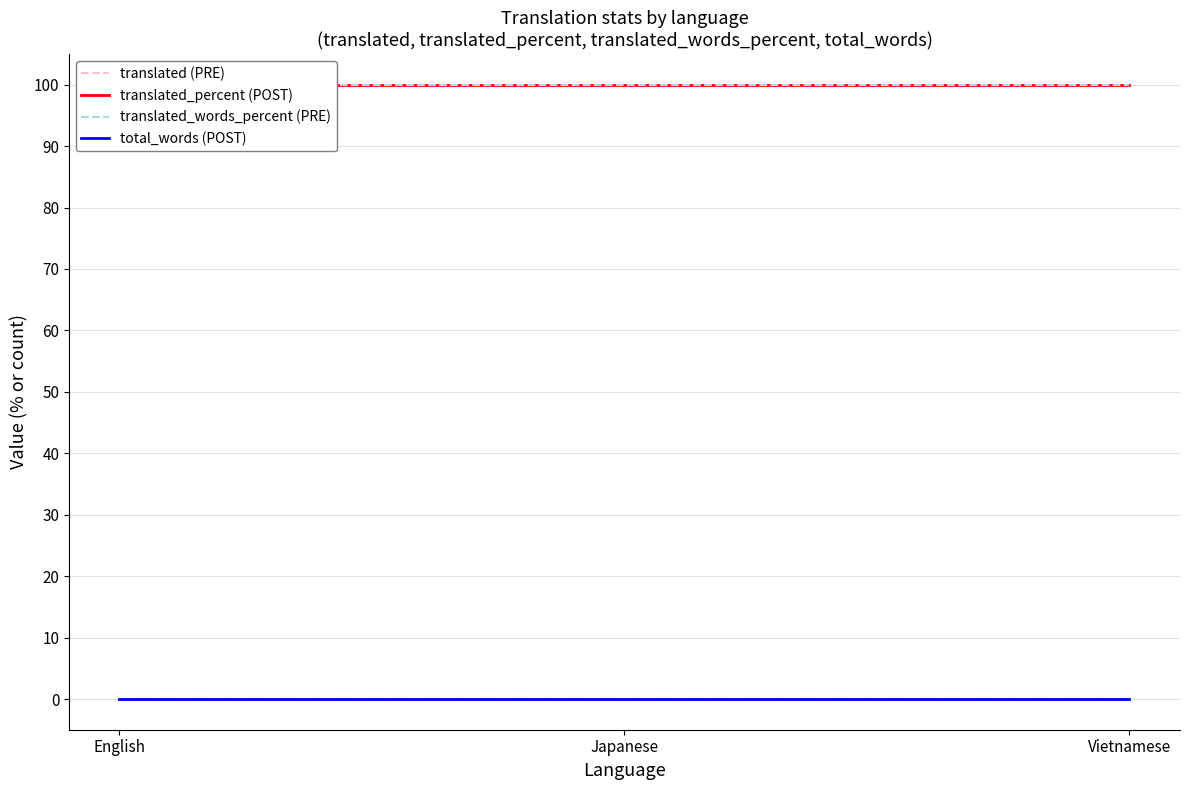

Reading left to right, list all the values displayed in this chart.

translated (PRE): 0	0	0
translated_percent (POST): 100	100	100
translated_words_percent (PRE): 100	100	100
total_words (POST): 0	0	0